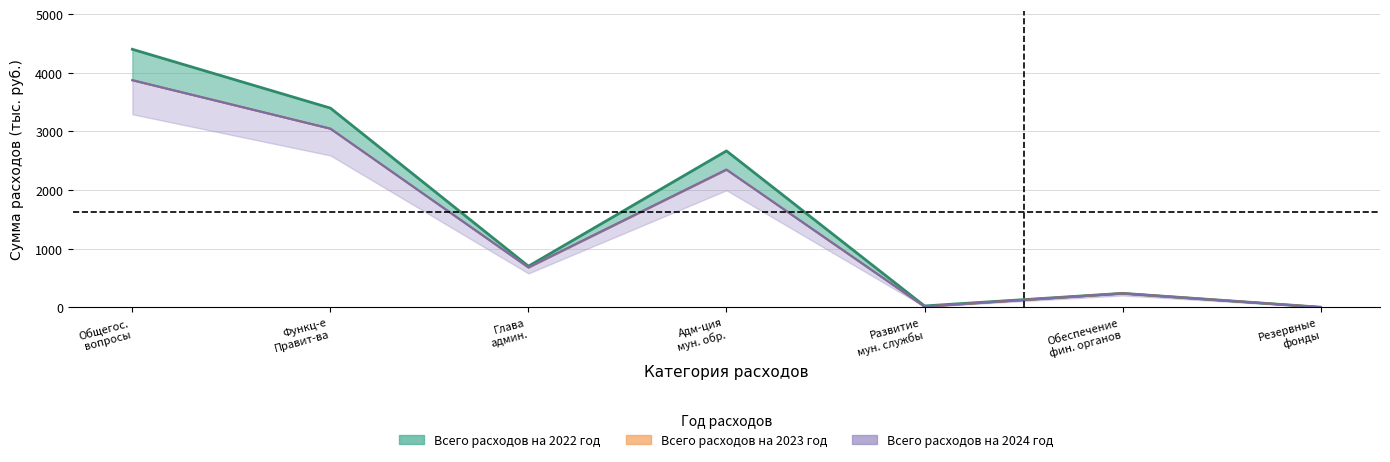

Which series has the largest total across all categories?

Всего расходов на 2022 год